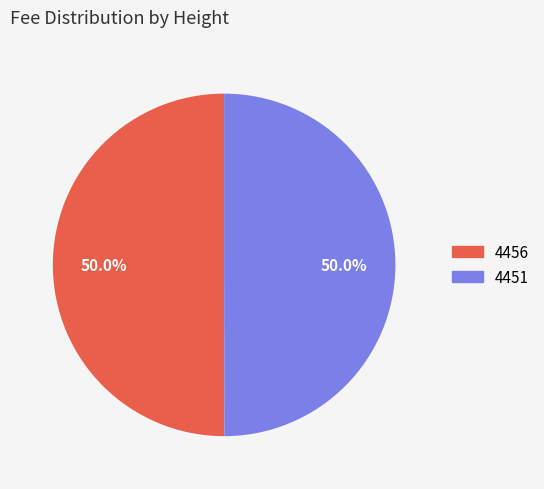

True or false: 4456 accounts for 62% of the total.

False